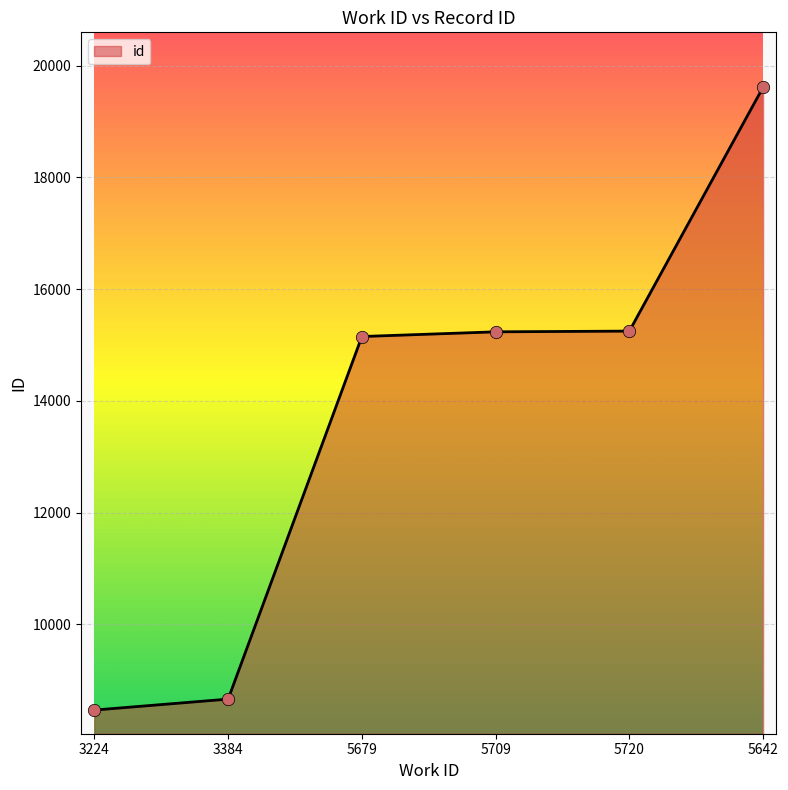

Between 5709 and 5642, which is larger?

5642